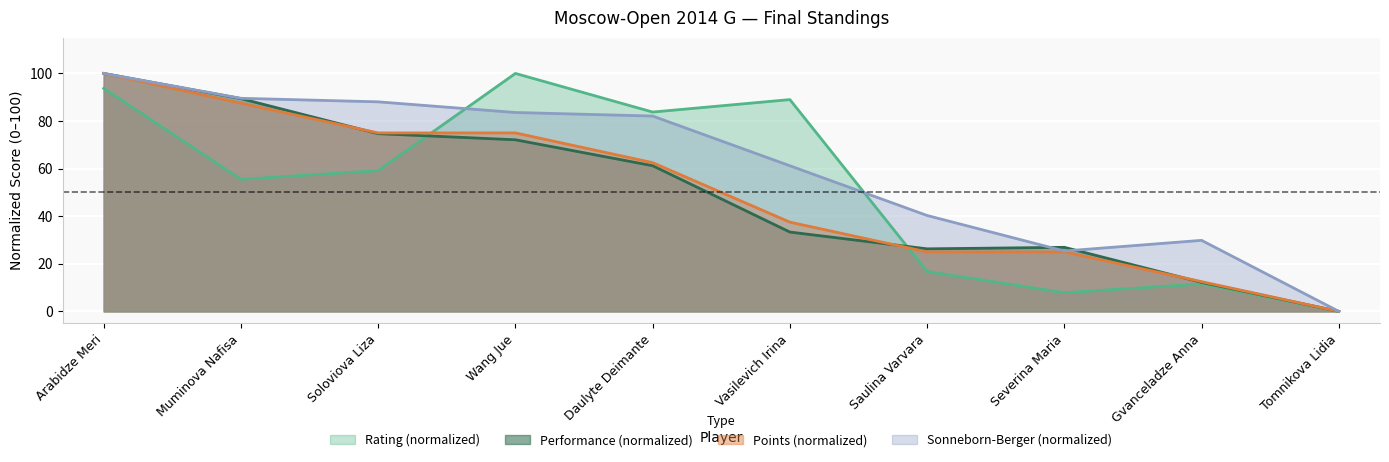

Which series has the largest total across all categories?

Sonneborn-Berger (normalized)